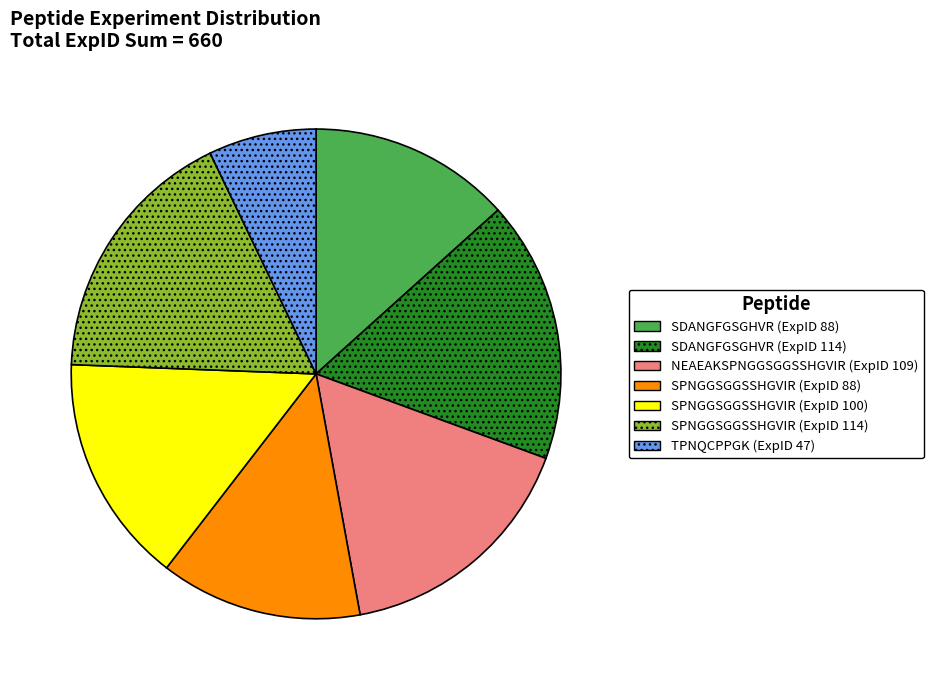

What is the ratio of the value at SDANGFGSGHVR (ExpID 88) to the value at SPNGGSGGSSHGVIR (ExpID 114)?

0.8